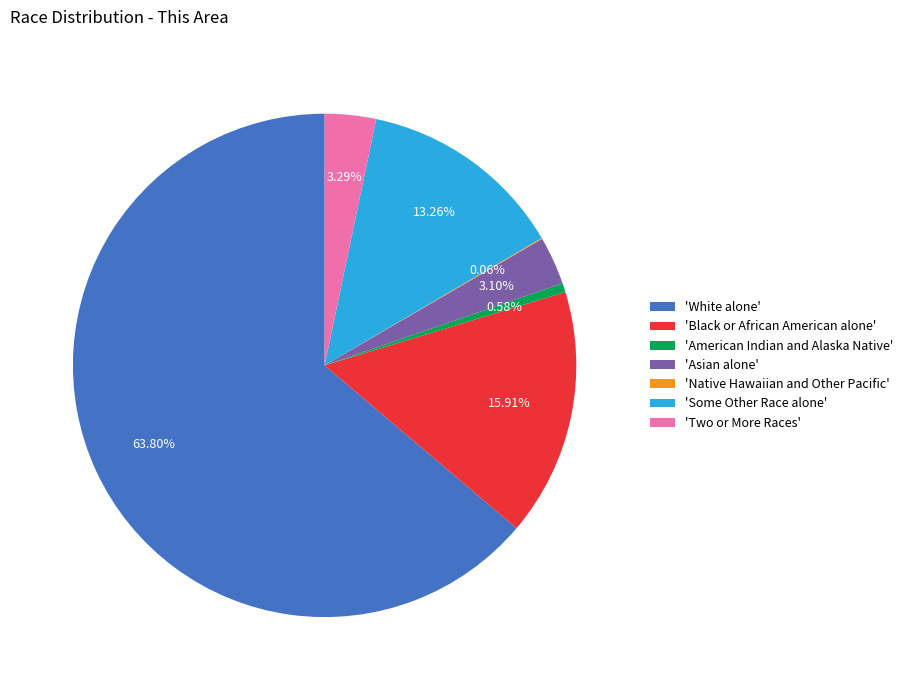

Which slice is the largest?

'White alone'